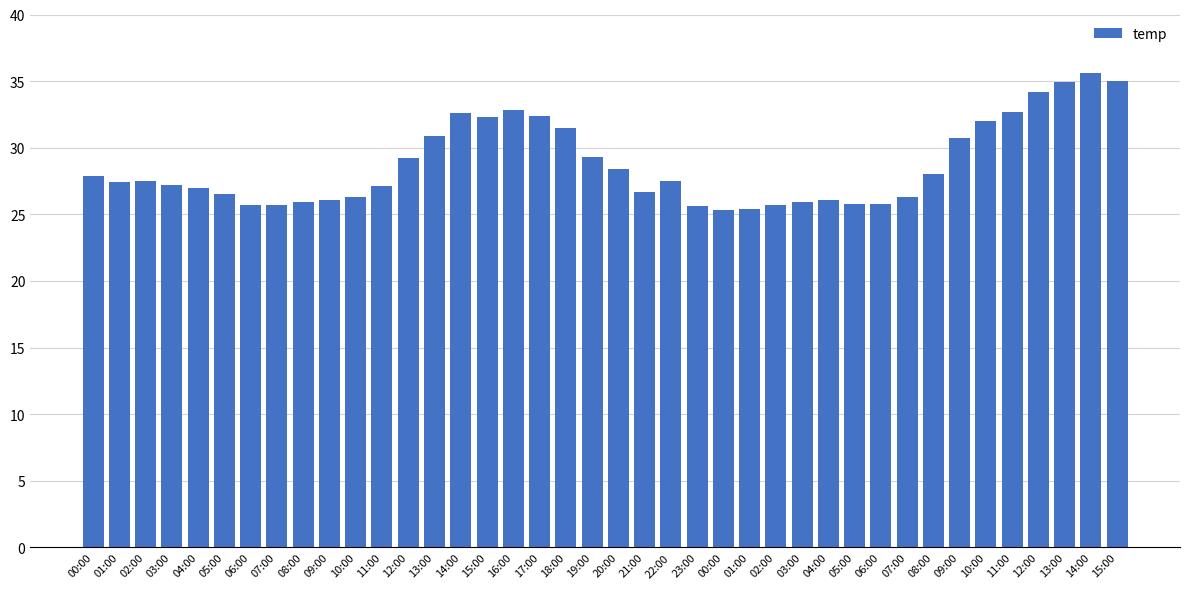

Rank the categories by value from highest to lowest.

14:00, 15:00, 13:00, 12:00, 16:00, 11:00, 14:00, 17:00, 15:00, 10:00, 18:00, 13:00, 09:00, 19:00, 12:00, 20:00, 08:00, 00:00, 02:00, 22:00, 01:00, 03:00, 11:00, 04:00, 21:00, 05:00, 10:00, 07:00, 09:00, 04:00, 08:00, 03:00, 05:00, 06:00, 06:00, 07:00, 02:00, 23:00, 01:00, 00:00